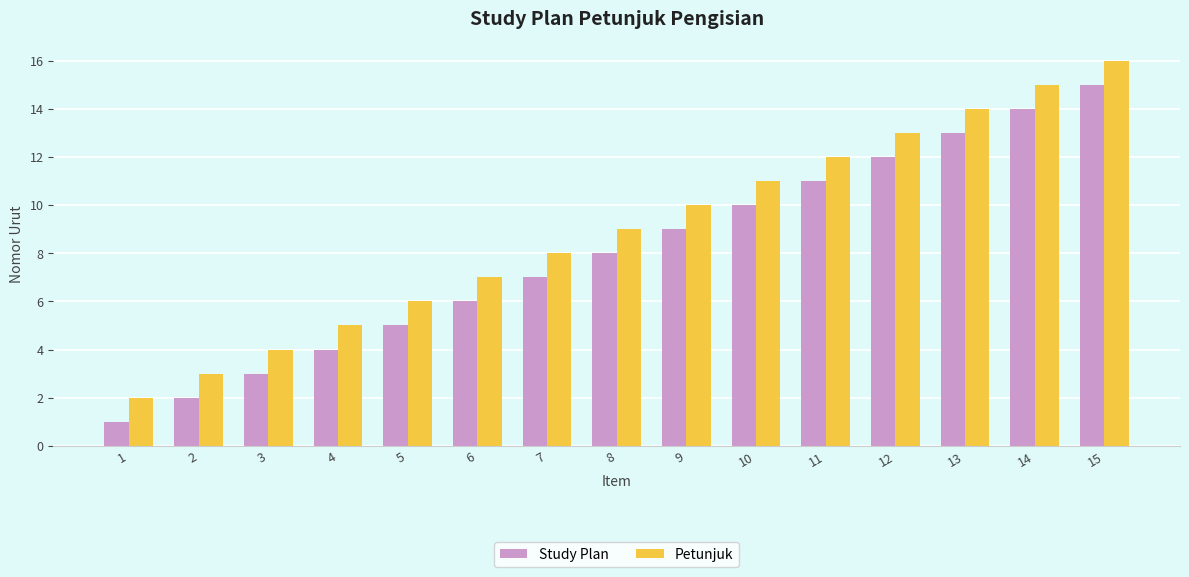

What is the approximate value of Study Plan at 11?

11